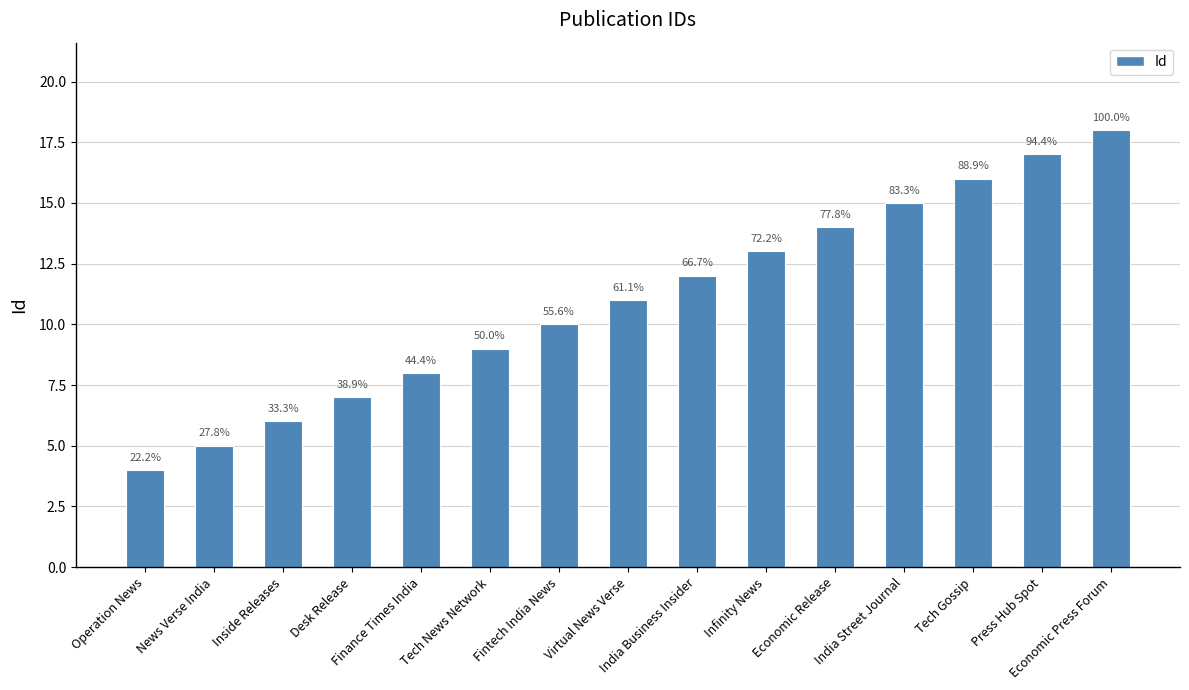

What is the sum of the values at Inside Releases and Fintech India News?

16